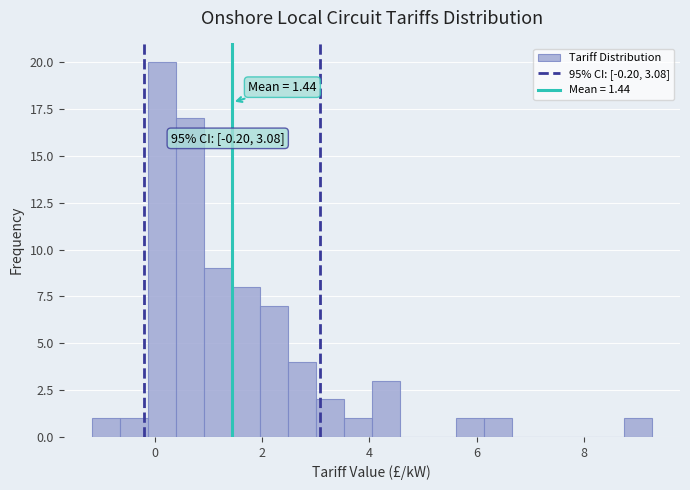

Read against the x-axis, roughly where is the centre of the tallest bar?

0.2